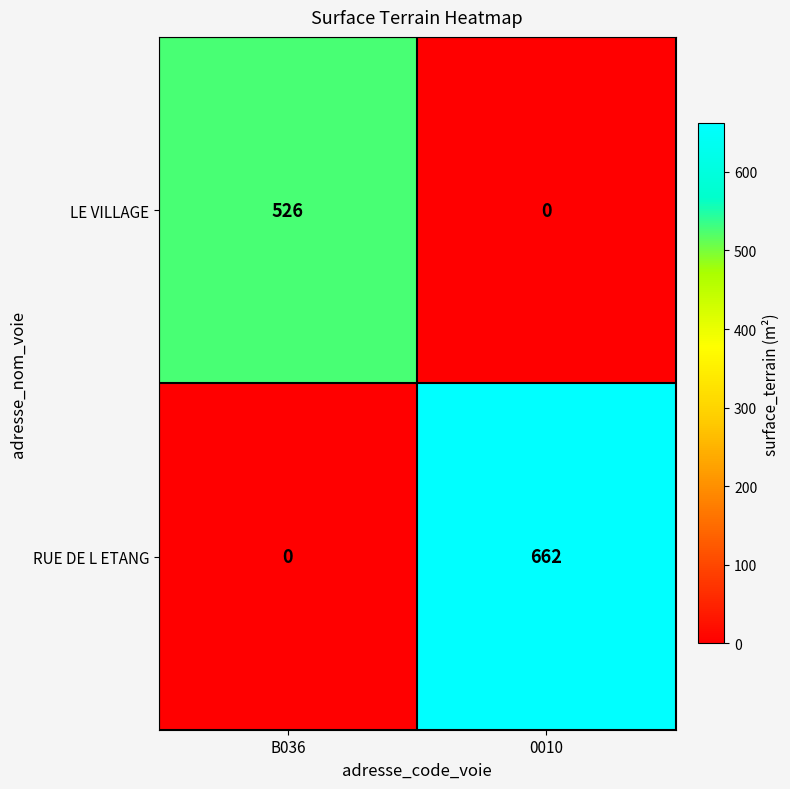

Which series has the largest total across all categories?

RUE DE L ETANG